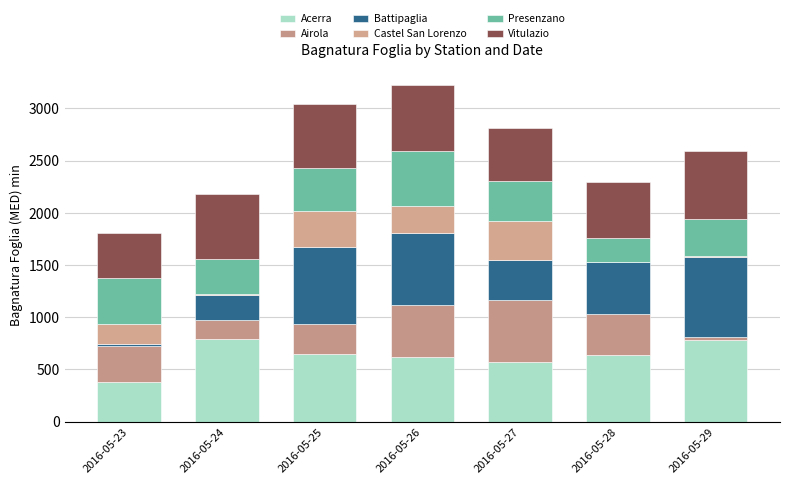

What is the sum of all Presenzano values?

2687.0